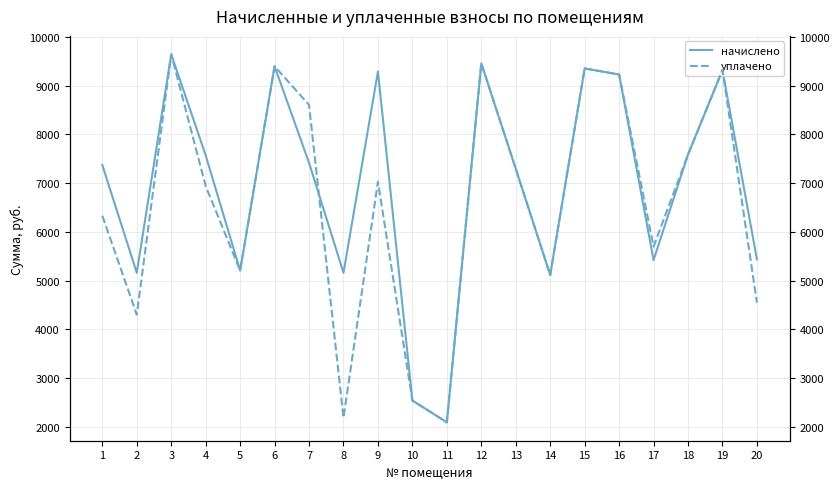

Between 4 and 18, which series saw the biggest shift?

уплачено